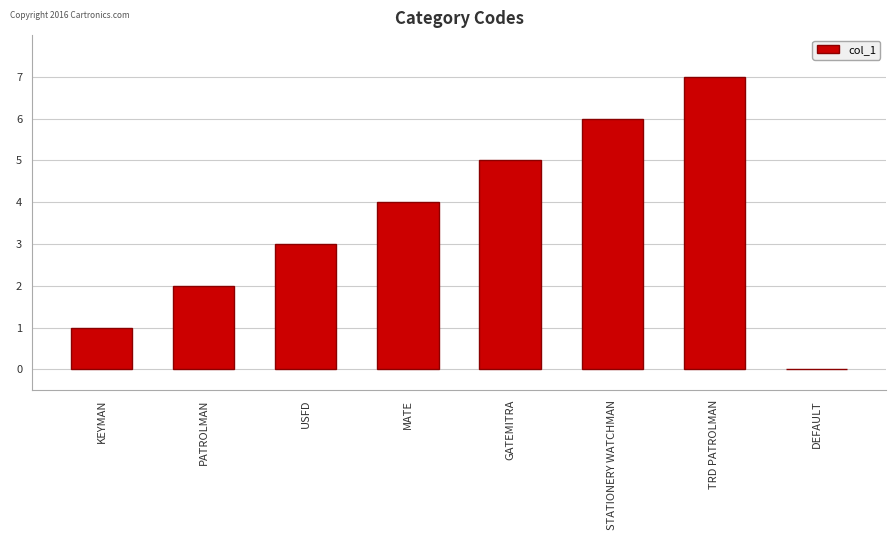

Is it true that the value at STATIONERY WATCHMAN is 3?

False